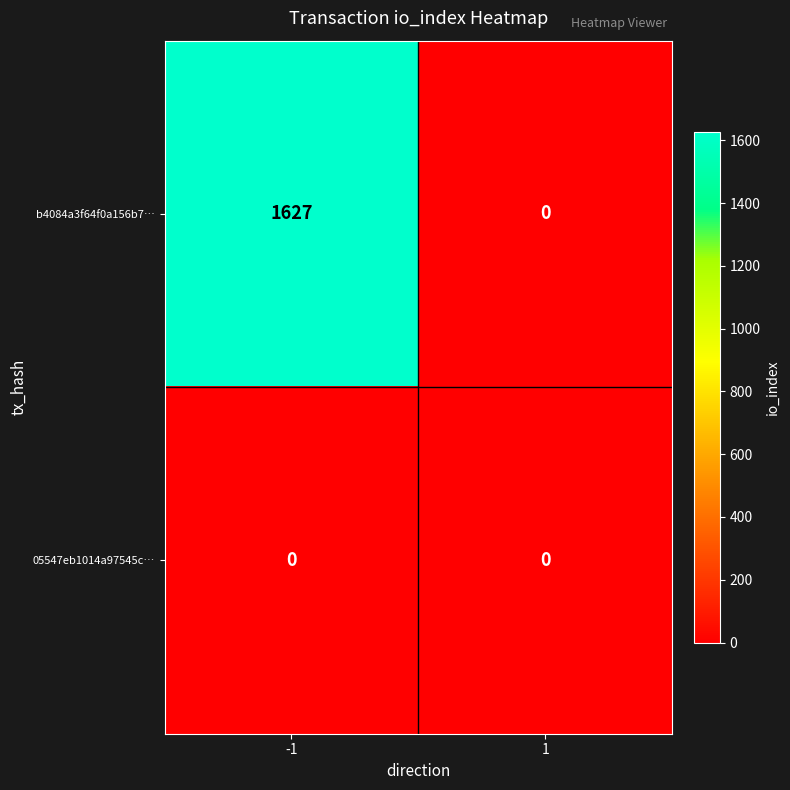

How many series are shown in this chart?

2